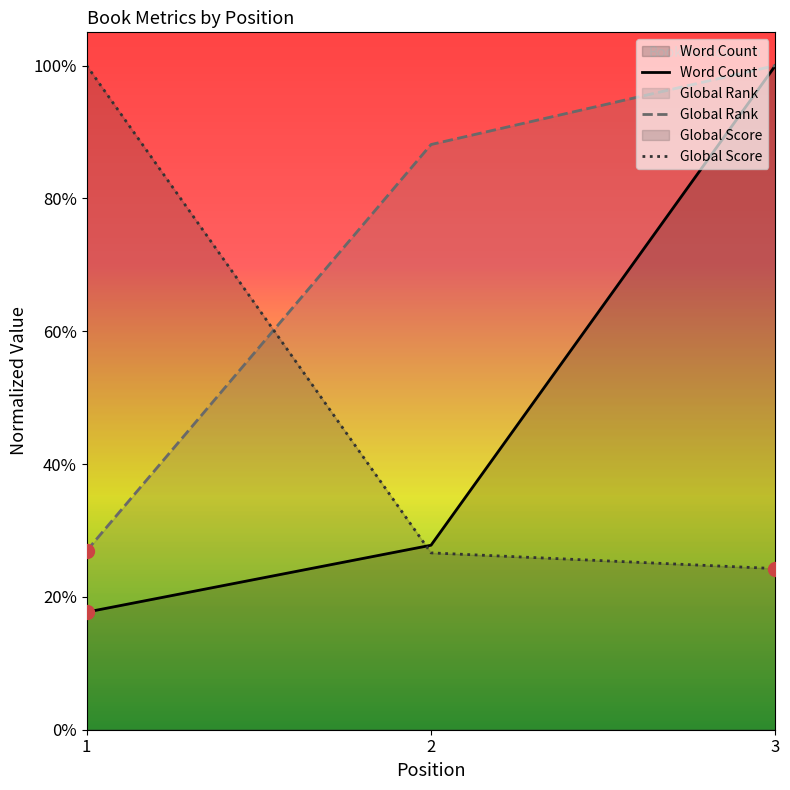

What is the difference between the maximum and minimum values in the Word Count series?

0.8